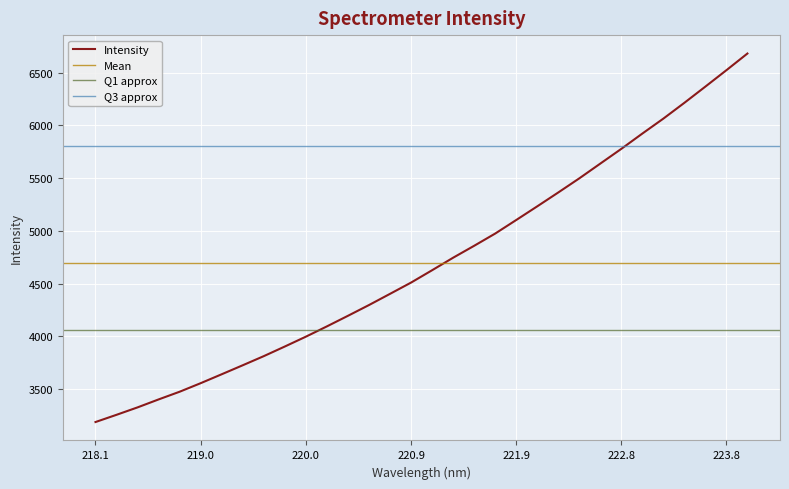

What is the sum of the values at 219.9712 and 220.1623?

8092.4